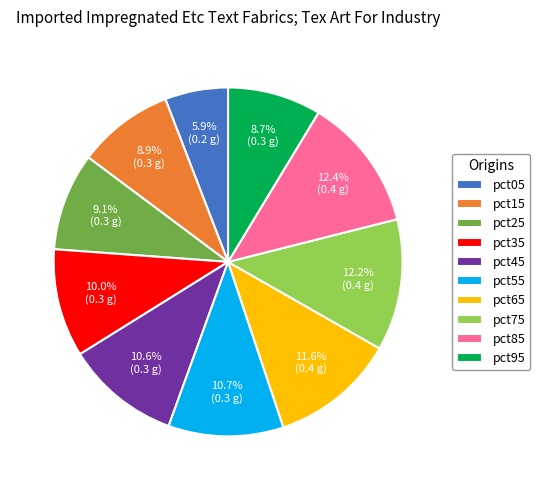

To the nearest percent, what is the combined percentage of pct35 and pct65?

22%